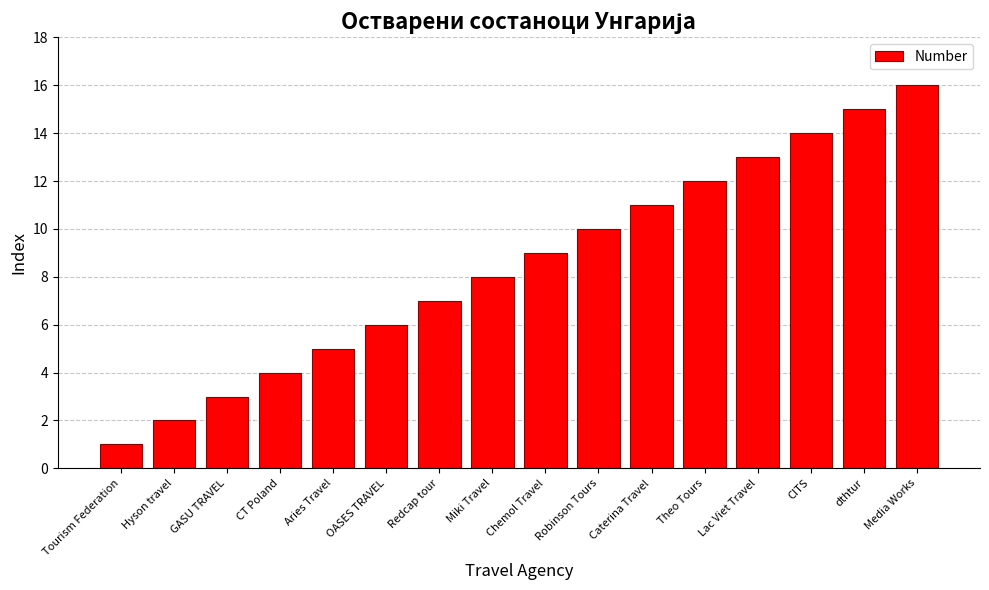

What position from the left is Tourism Federation?

1